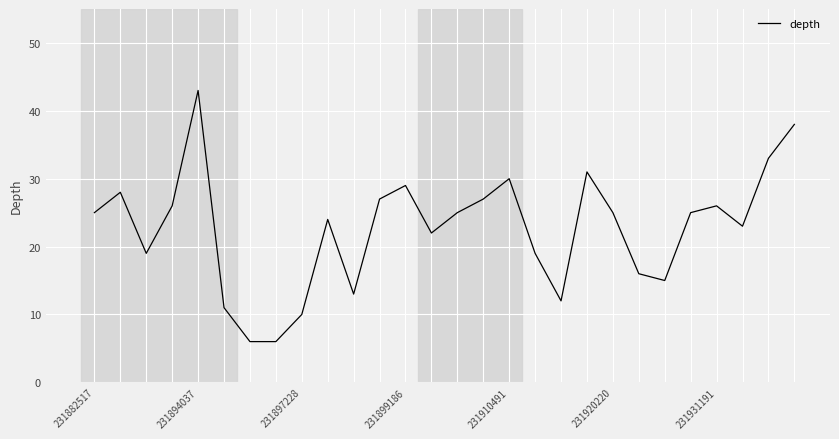

What is the maximum value shown in the chart?

43